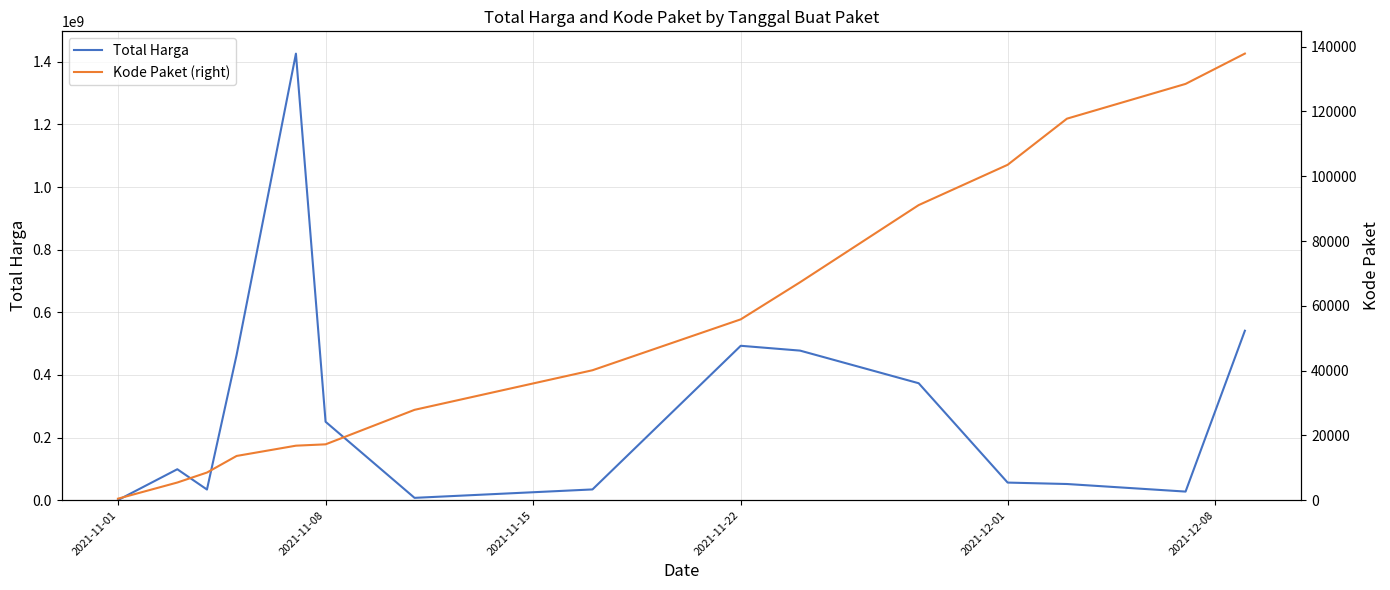

Reading right to left, extract all data points from this chart.

Total Harga: 541071000	27412000	51601000	56152800	373404000	477600000	493000000	34292000	7401240	250350000	1425867900	464002100	34000000	98772570	333600
Kode Paket (right): 137876	128516	117783	103541	91101	67279	55826	40112	27891	17238	16823	13652	8530	5449	464